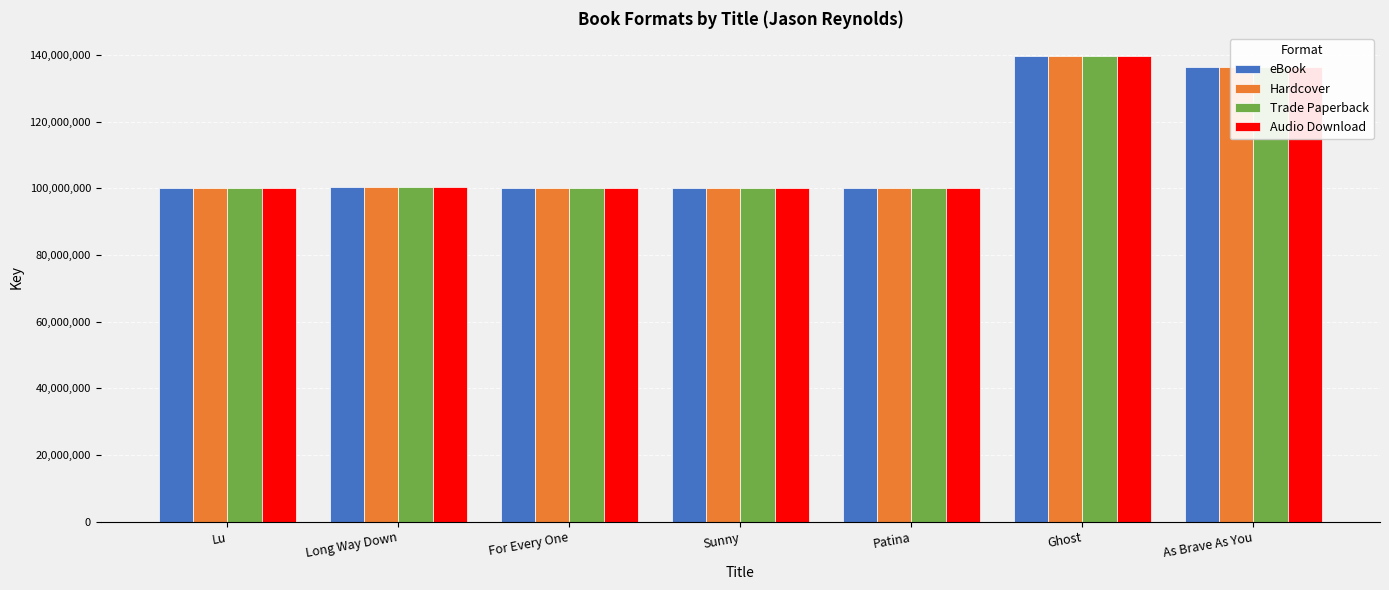

What is the label of the 1st bar from the left?

Lu